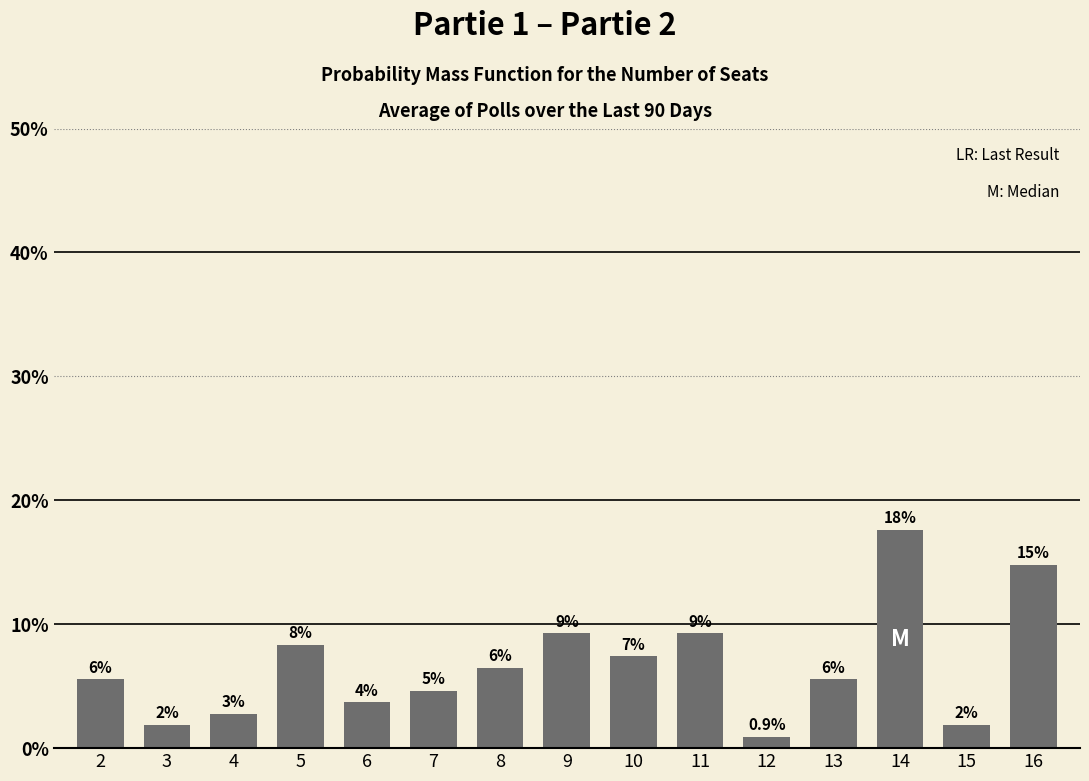

Reading right to left, what are all the values shown in this chart?

16=14.8	15=1.9	14=17.6	13=5.6	12=0.9	11=9.3	10=7.4	9=9.3	8=6.5	7=4.6	6=3.7	5=8.3	4=2.8	3=1.9	2=5.6